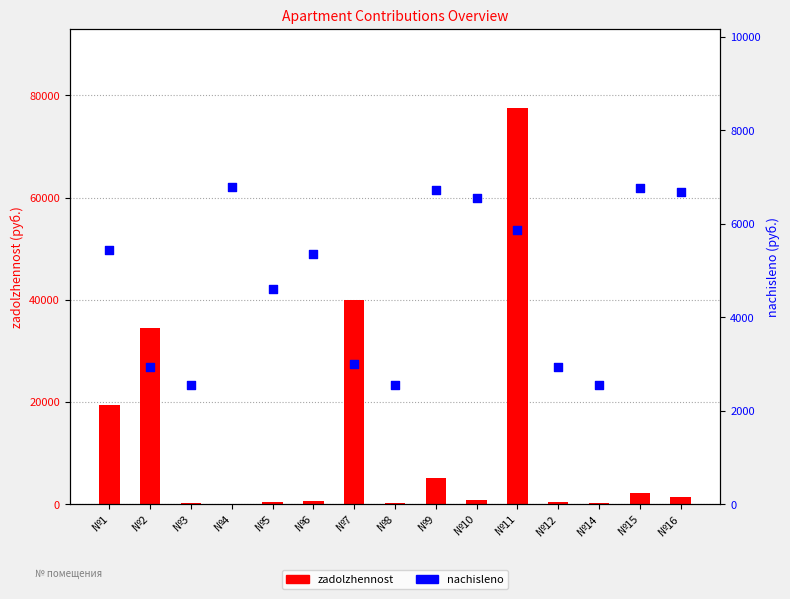

Is the value of nachisleno at №7 greater than the value of zadolzhennost at №14?

Yes